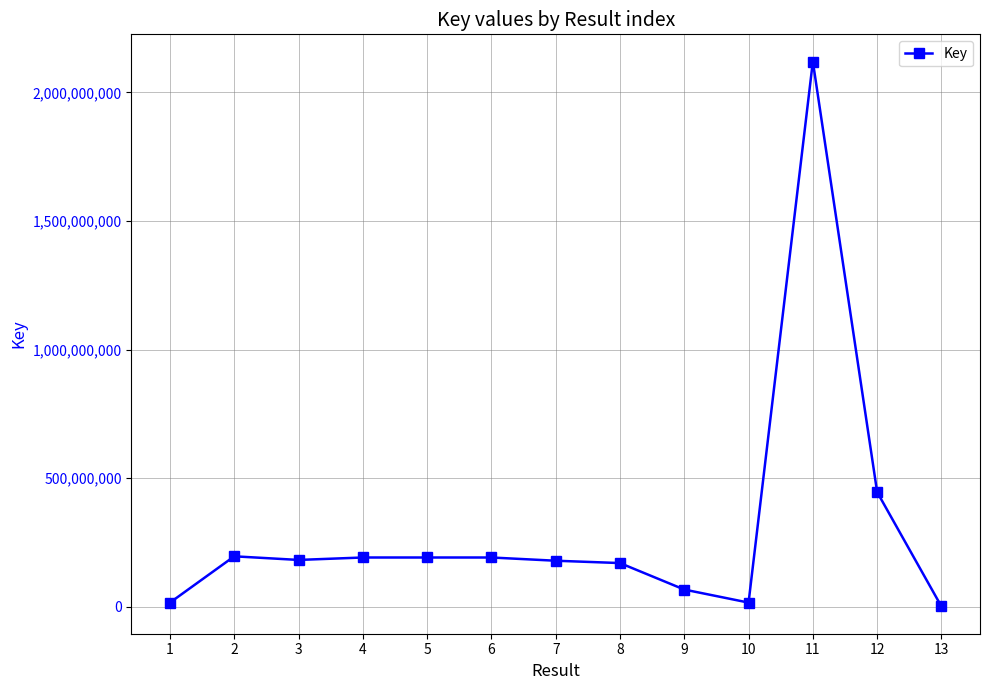

What is the difference between the maximum and minimum values?

2118878217